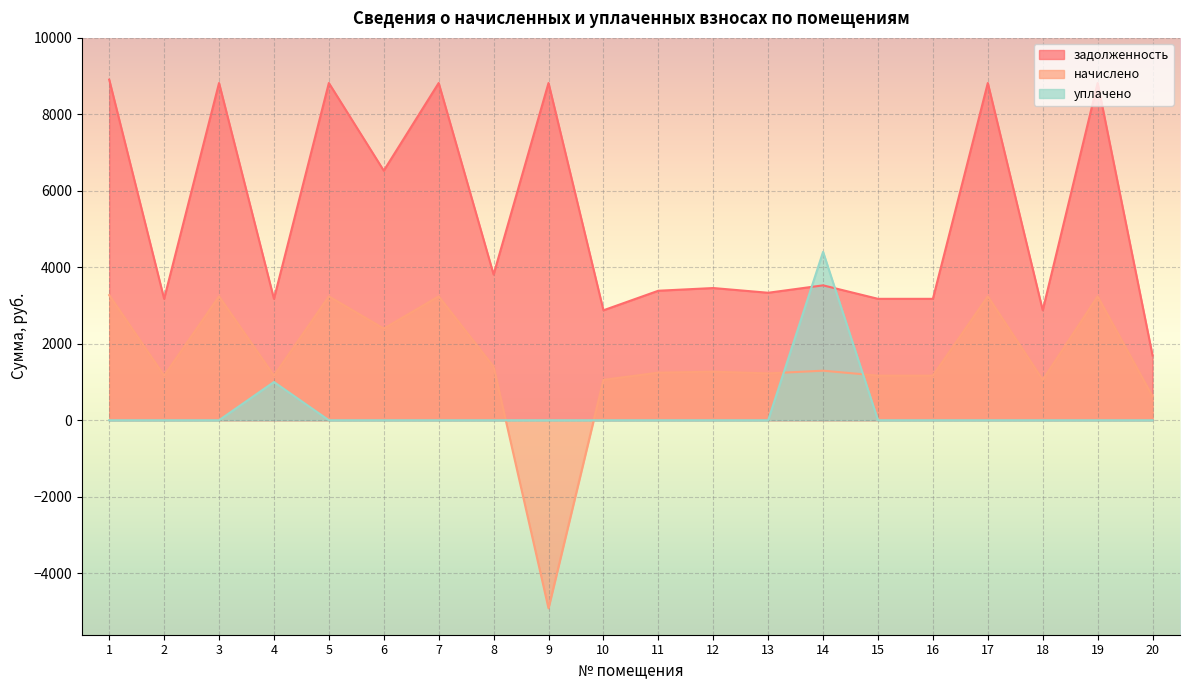

After their last crossing, which series has the higher values: задолженность or уплачено?

задолженность